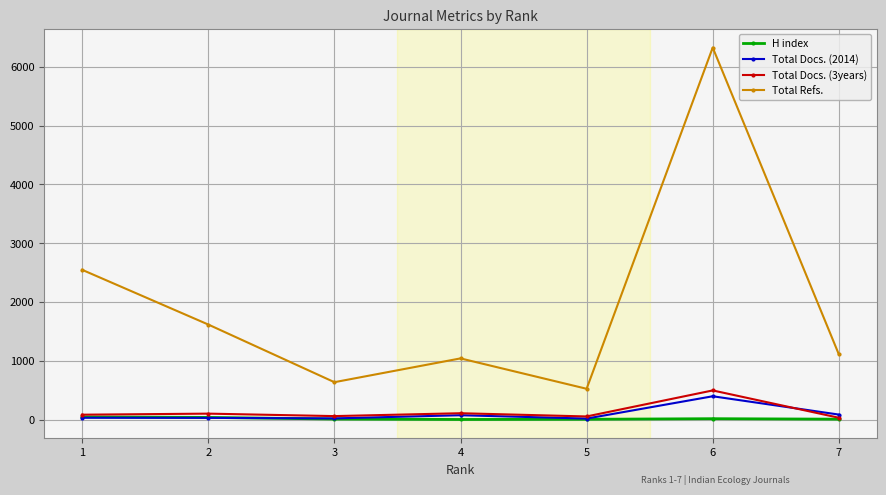

At which category is the sum across all series the highest?

6